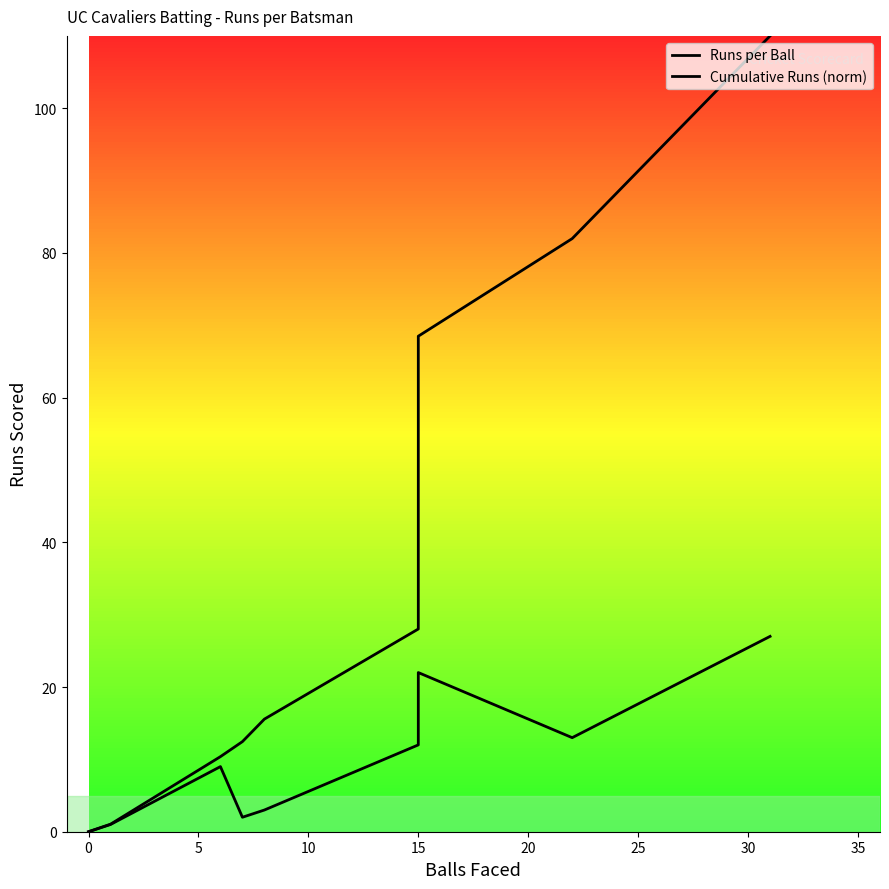

In Runs per Ball, how many points are lower than both neighbors (excluding endpoints)?

2